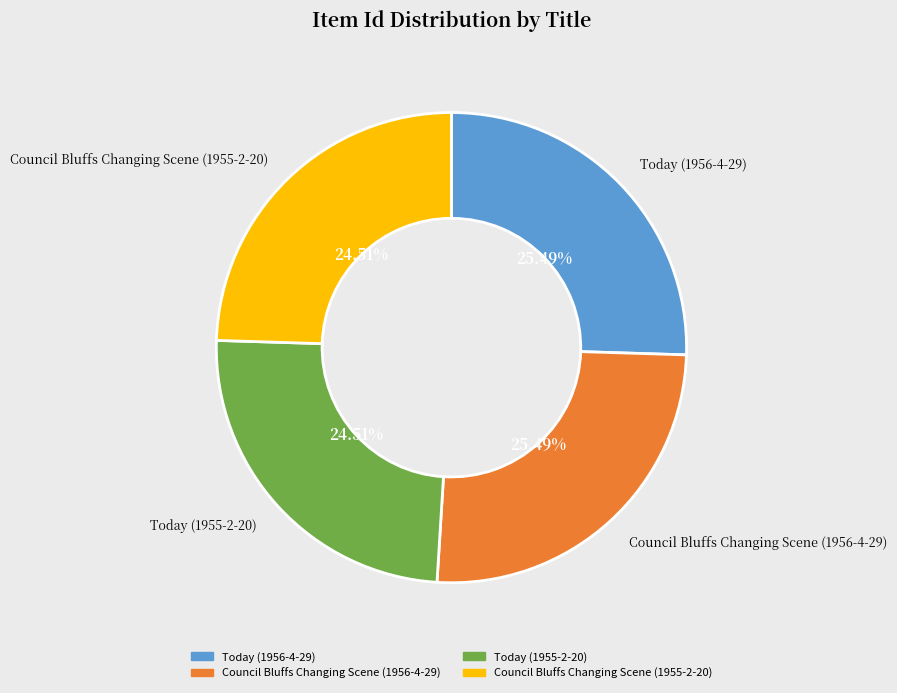

Between Today (1955-2-20) and Council Bluffs Changing Scene (1956-4-29), which is larger?

Council Bluffs Changing Scene (1956-4-29)